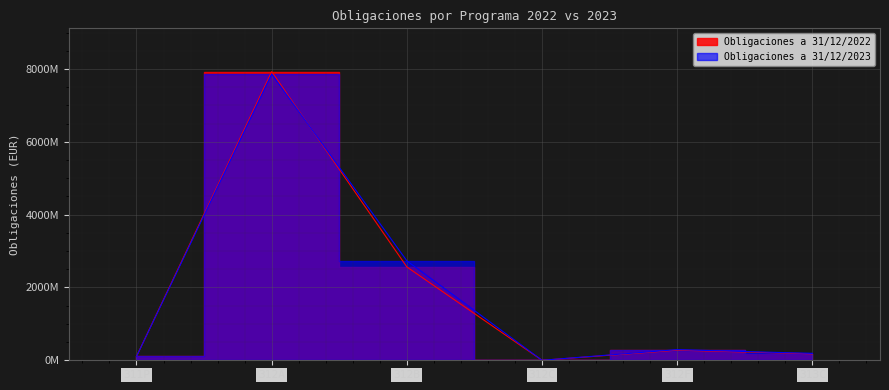

Reading left to right, extract all data points from this chart.

Obligaciones a 31/12/2022: 106004441	7928775644	2563935053	0	277872001	177987141
Obligaciones a 31/12/2023: 105239698	7863178587	2732032697	0	292362653	188838052